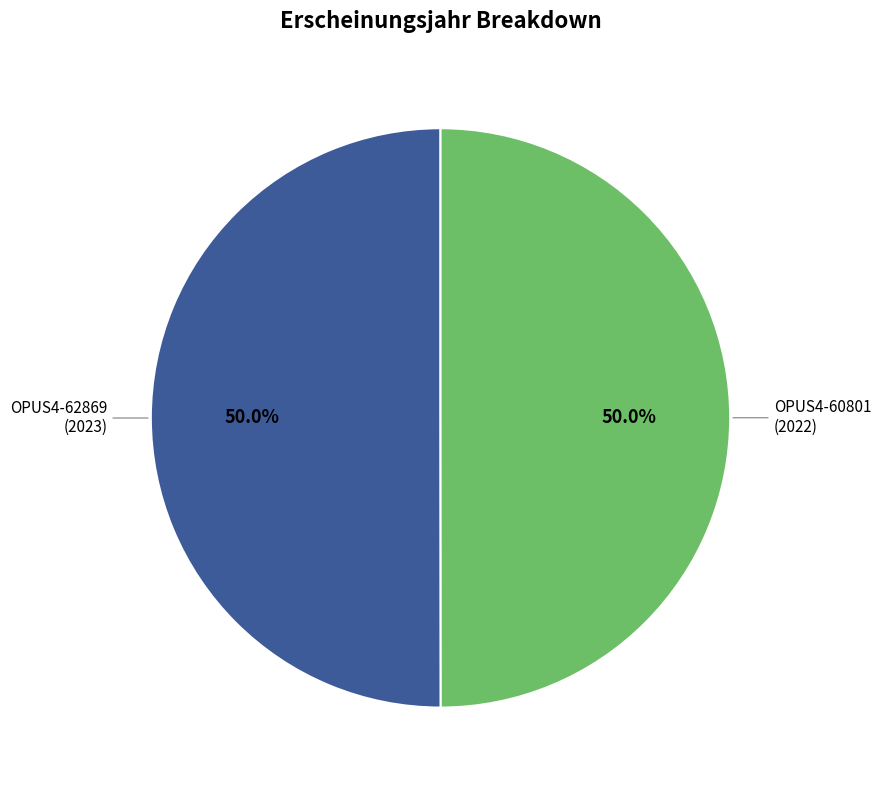

Approximately how many times larger is the value at OPUS4-62869 compared to OPUS4-60801?

1.0